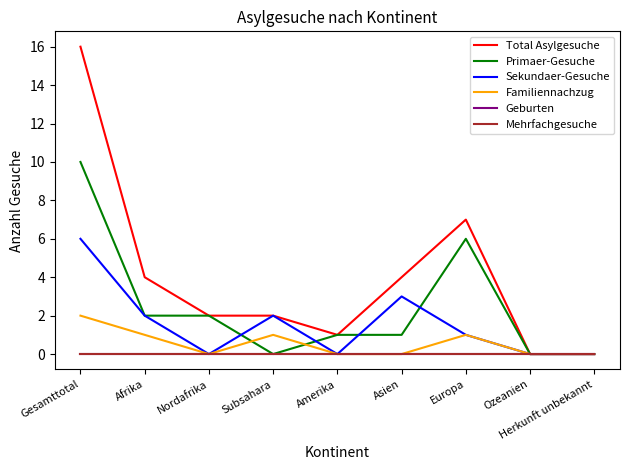

Between Nordafrika and Amerika, which series saw the biggest shift?

Total Asylgesuche